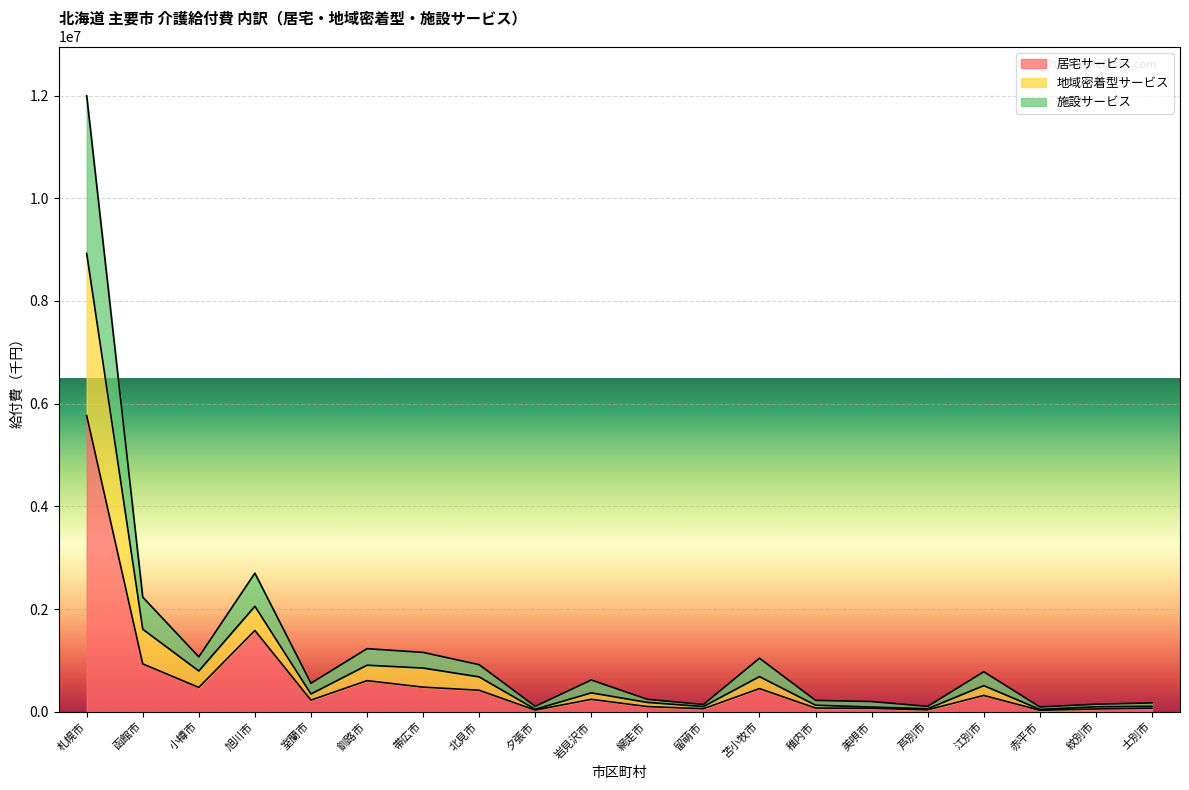

What is the maximum value for 居宅サービス?

5767745.0